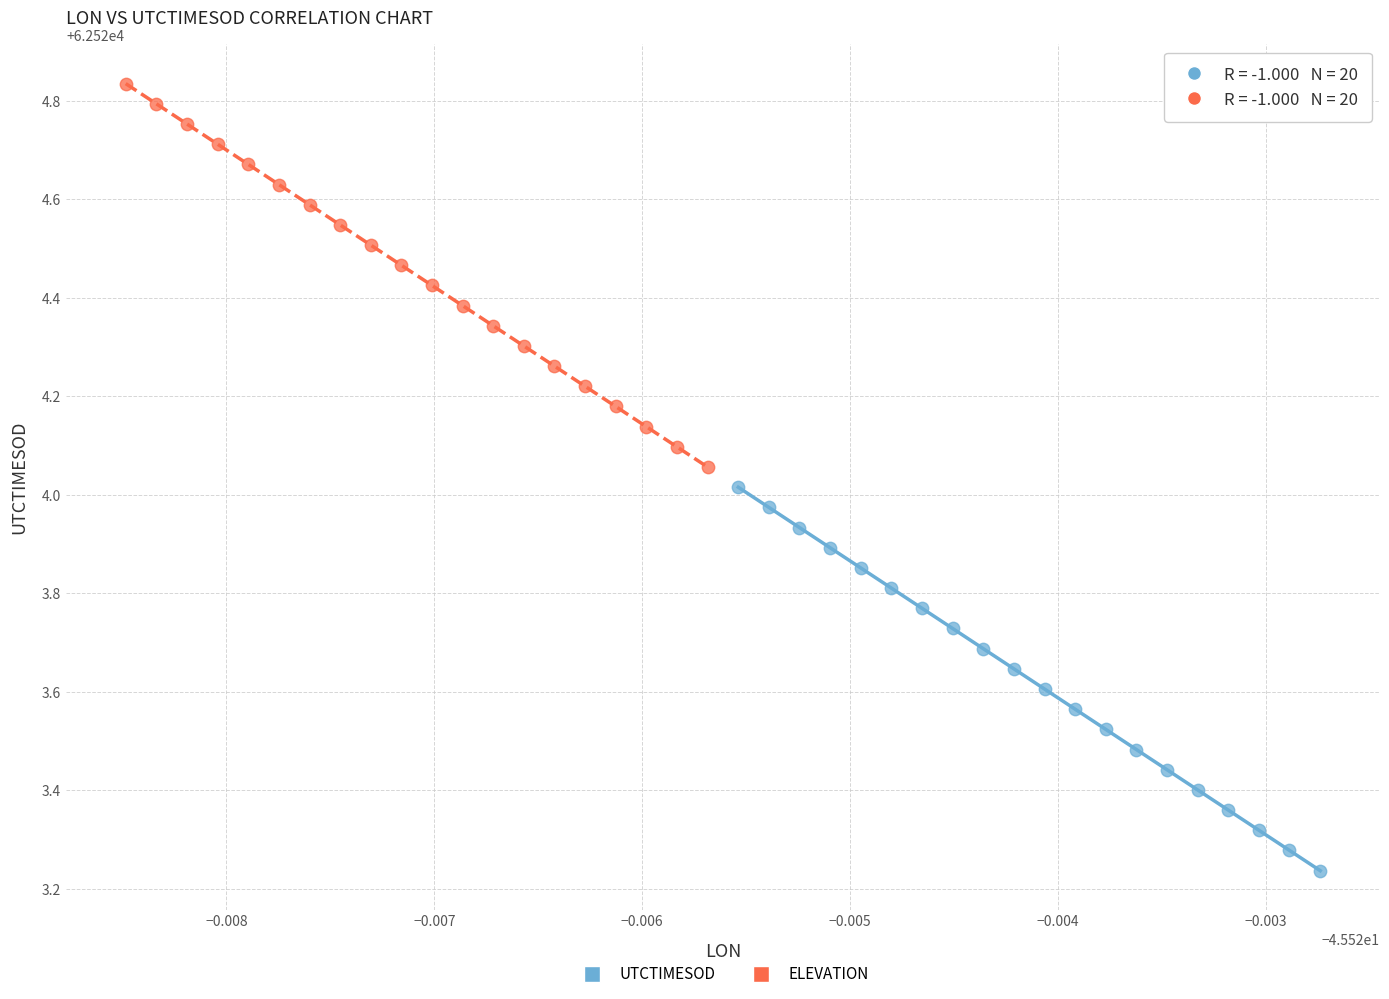

Which series contains the lowest Y value?

UTCTIMESOD